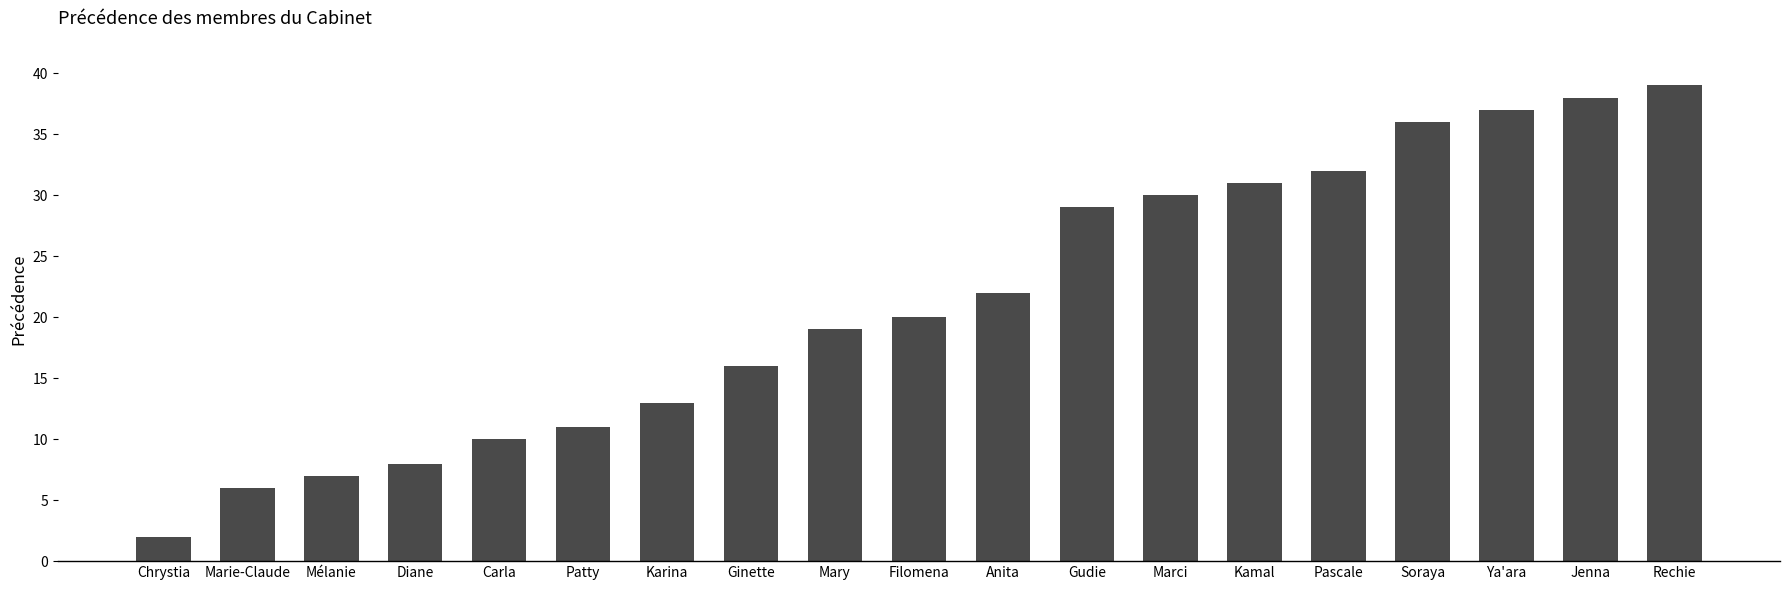

Which label corresponds to the largest value in the chart?

Rechie